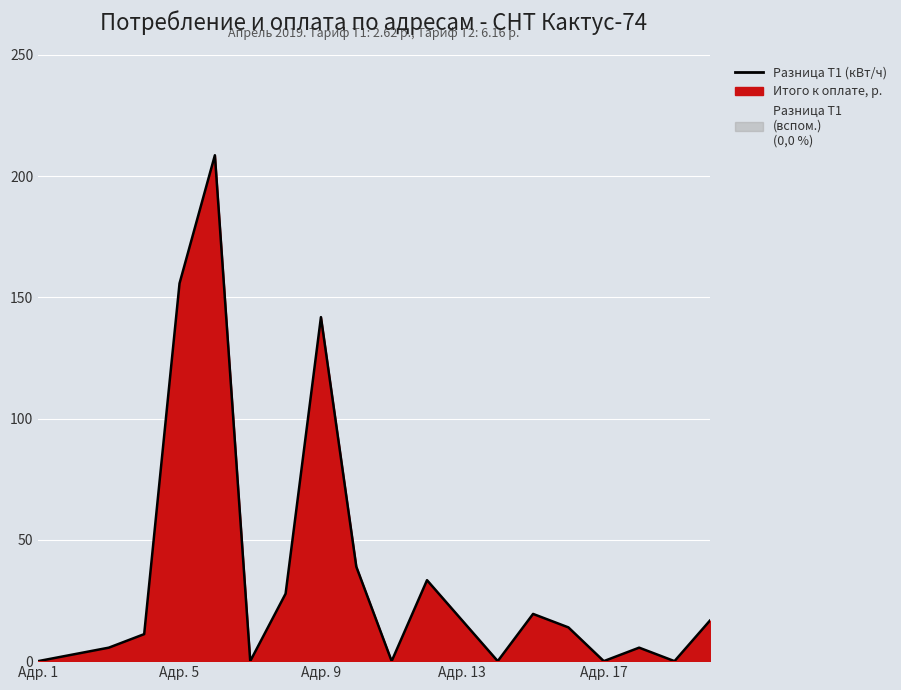

Where is the data nearest to the value 104?

Адр. 9